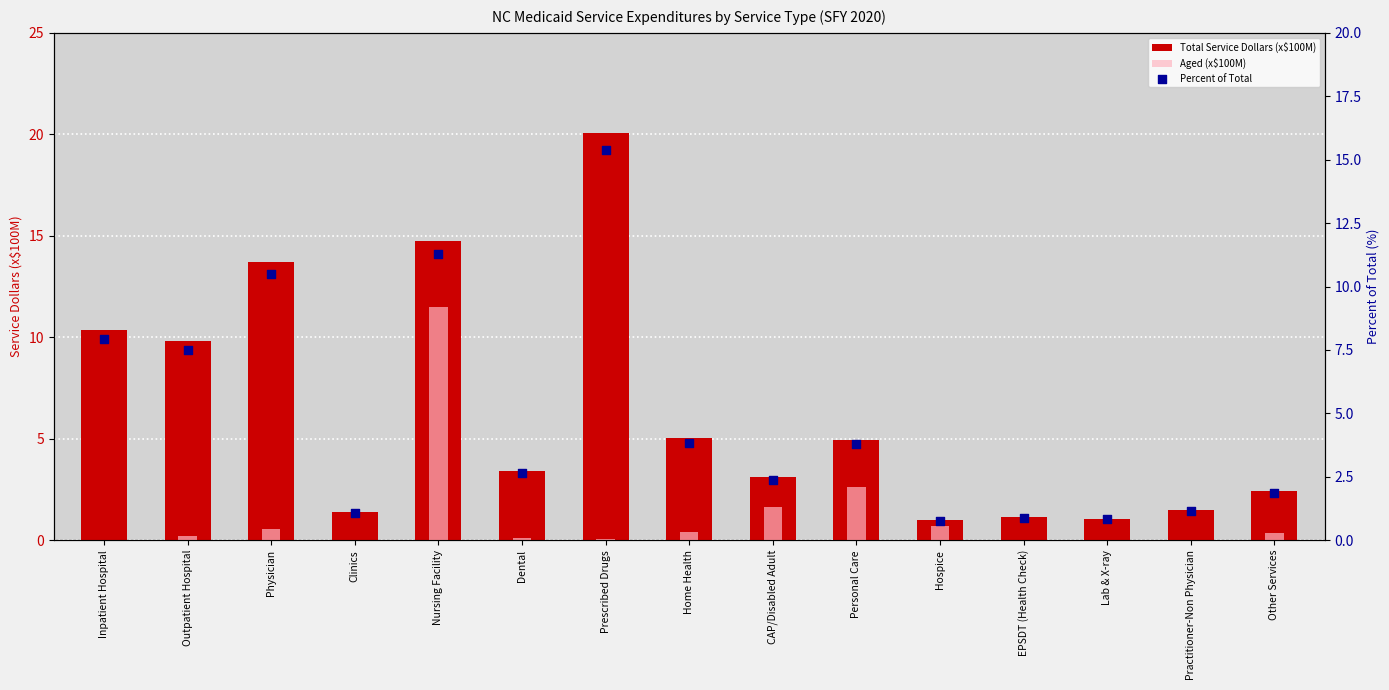

Which series reaches the maximum Y coordinate?

Total Service Dollars (x$100M)